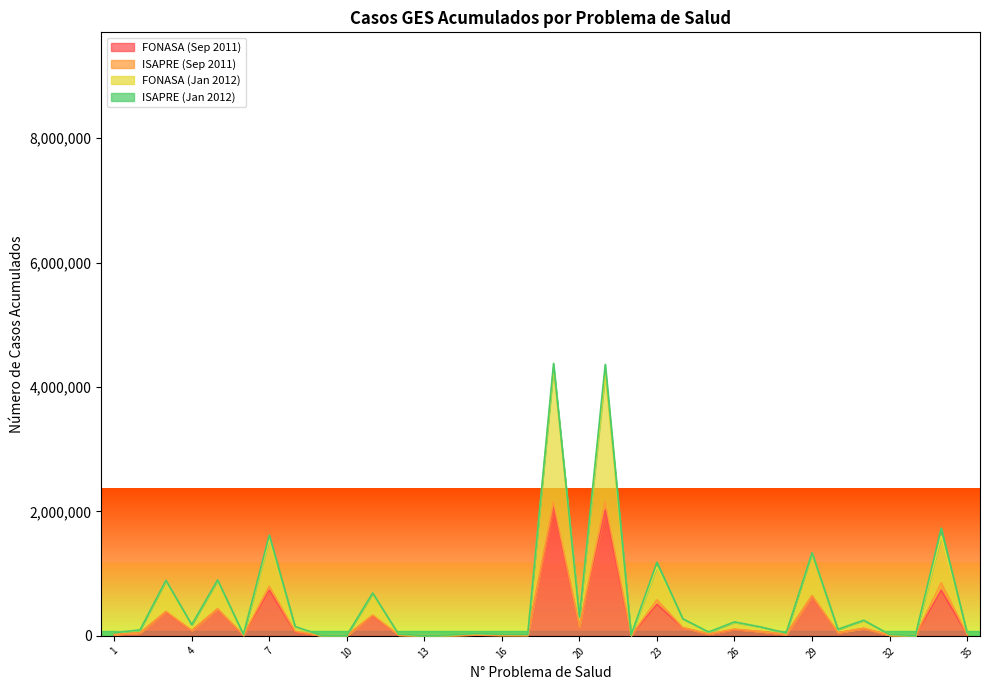

At which category does the chart reach its minimum across all series?

13